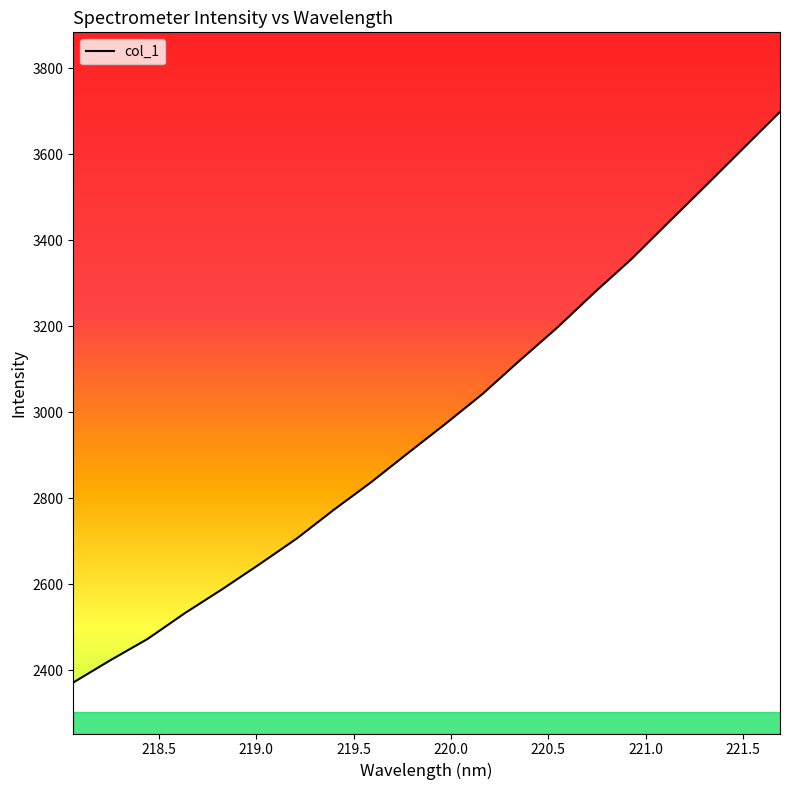

What is the difference between the maximum and minimum values?

1327.1